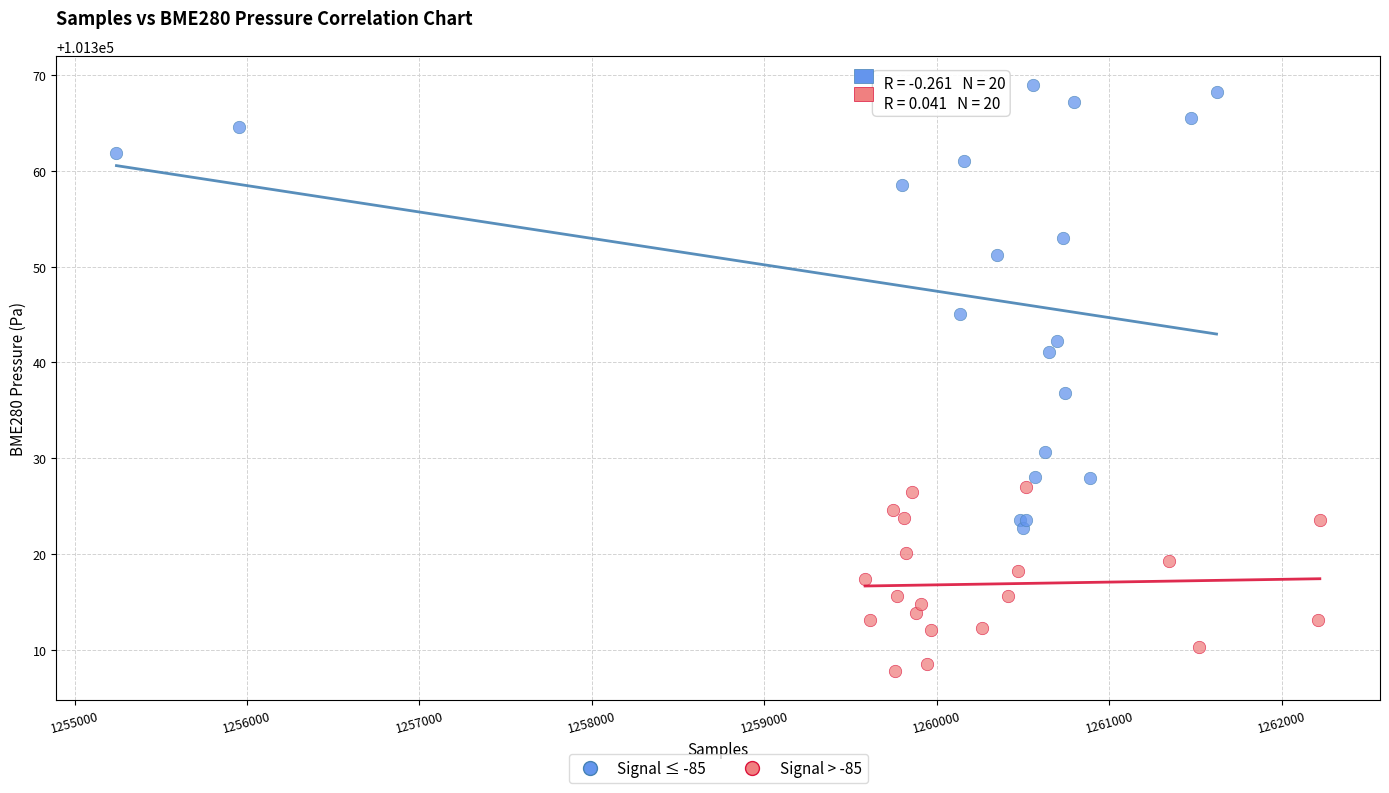

Which series reaches the minimum Y coordinate?

Signal > -85